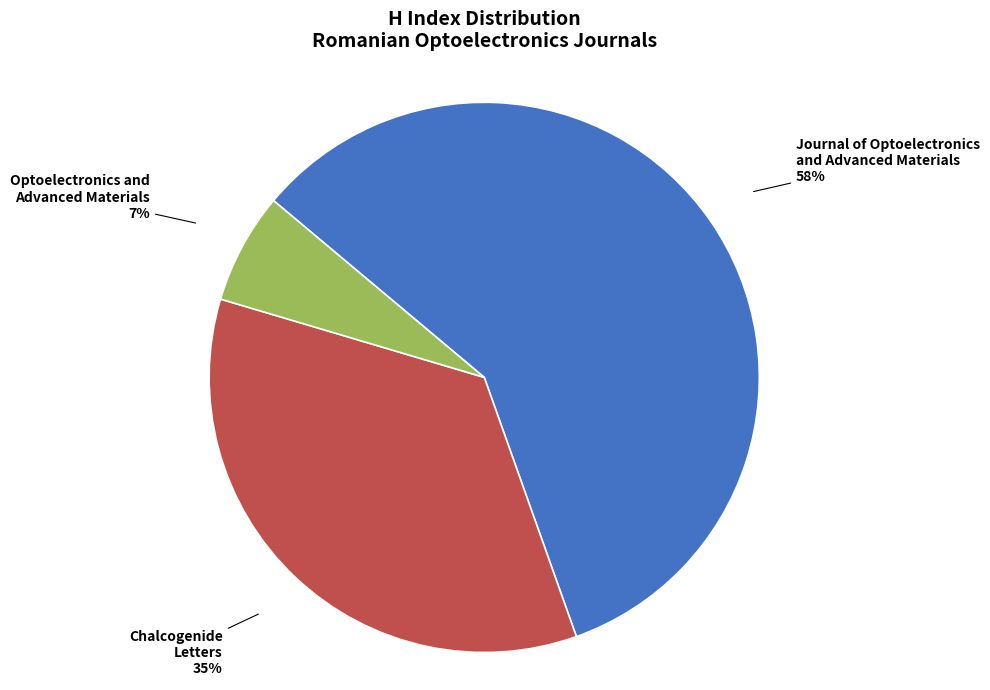

To the nearest percent, what is the average slice percentage?

33%